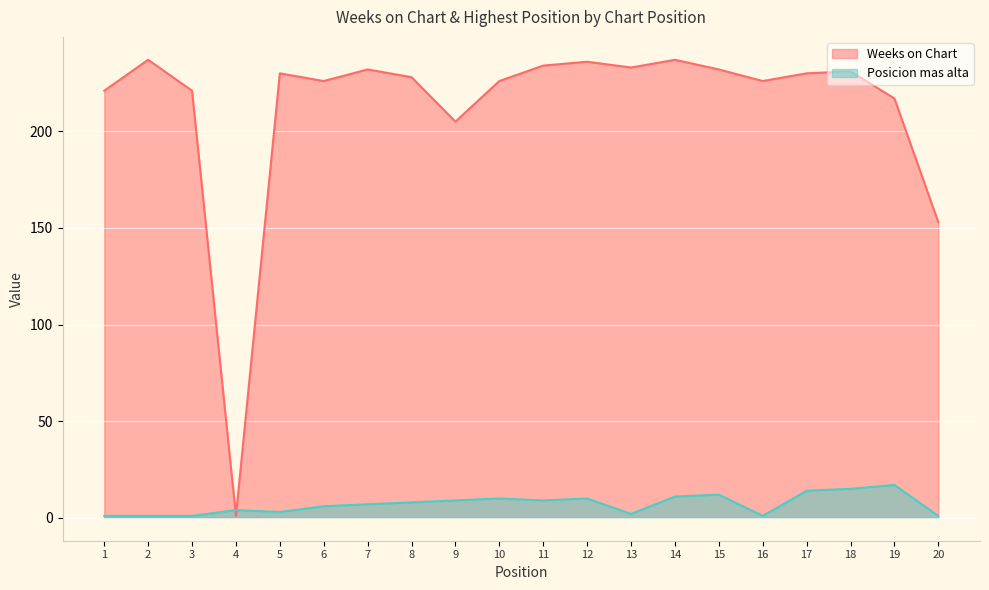

What is the sum of the Weeks on Chart values at 4 and 2?

238